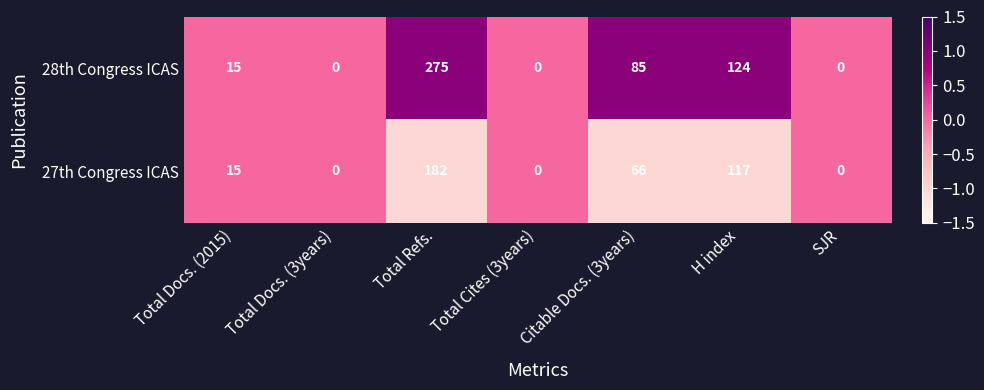

List the series in order of their overall mean, highest first.

28th Congress ICAS, 27th Congress ICAS